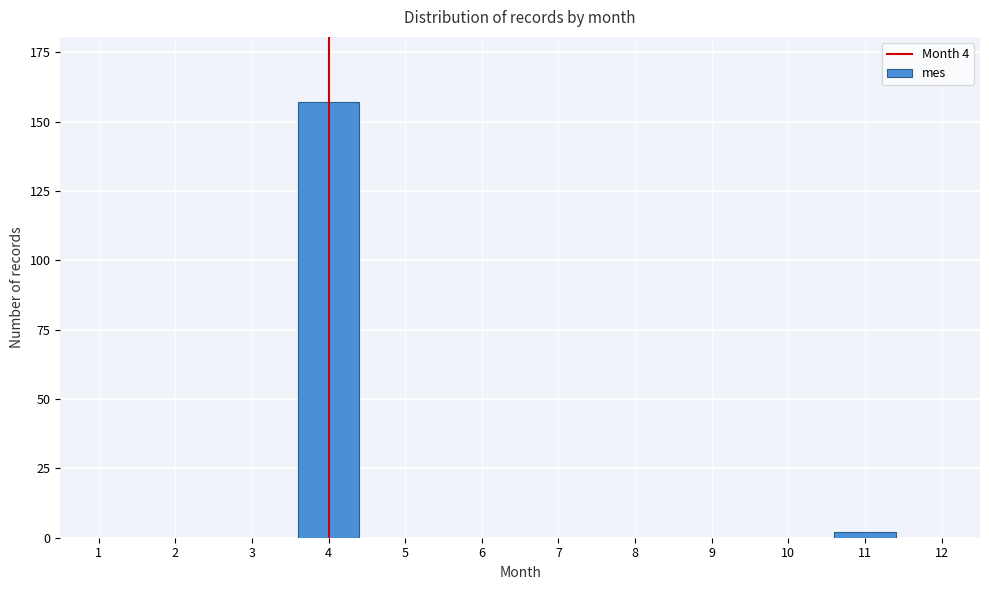

Reading right to left, extract all data points from this chart.

2	157